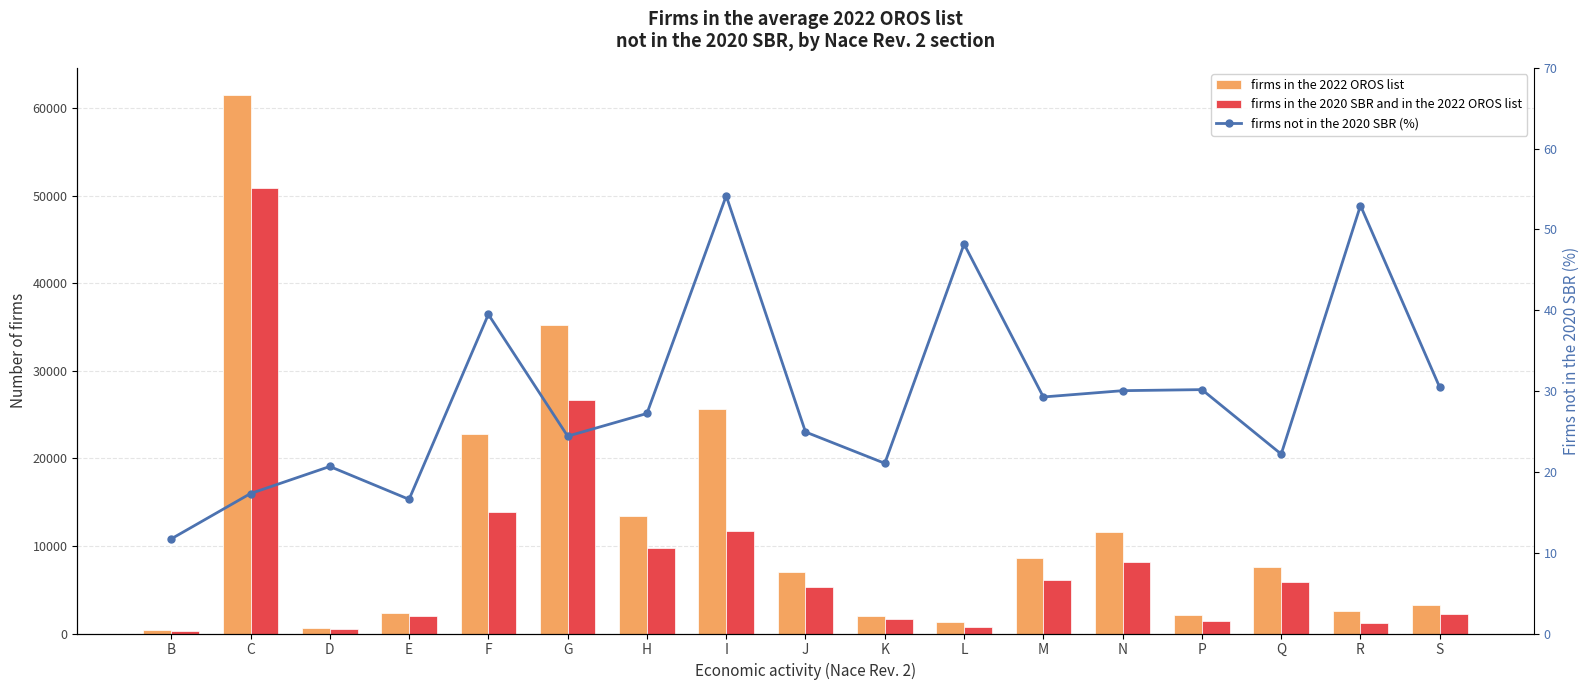

Which series has the largest total across all categories?

firms in the 2022 OROS list